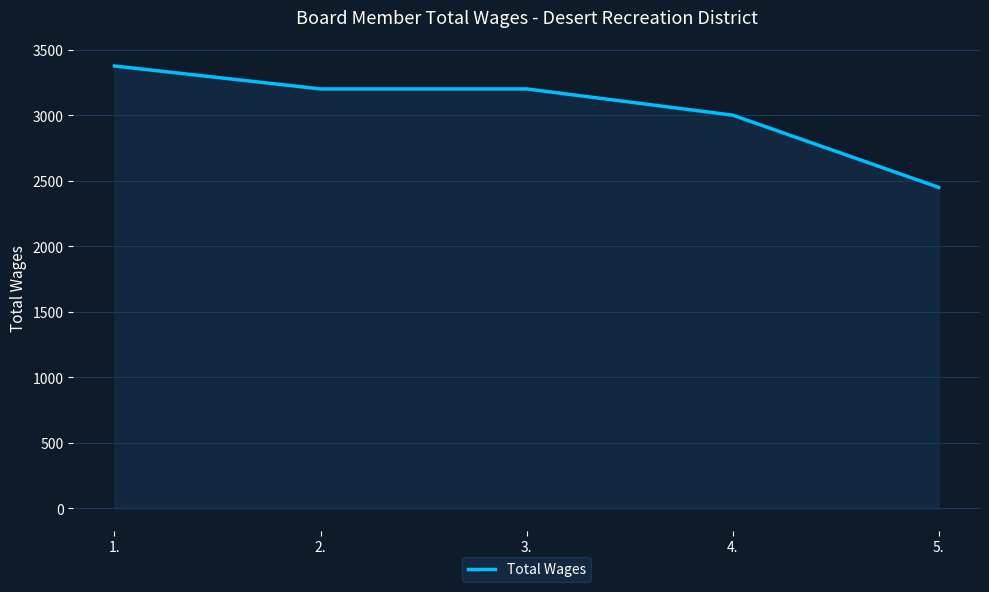

Count the values in the range 3000 to 3200.

3